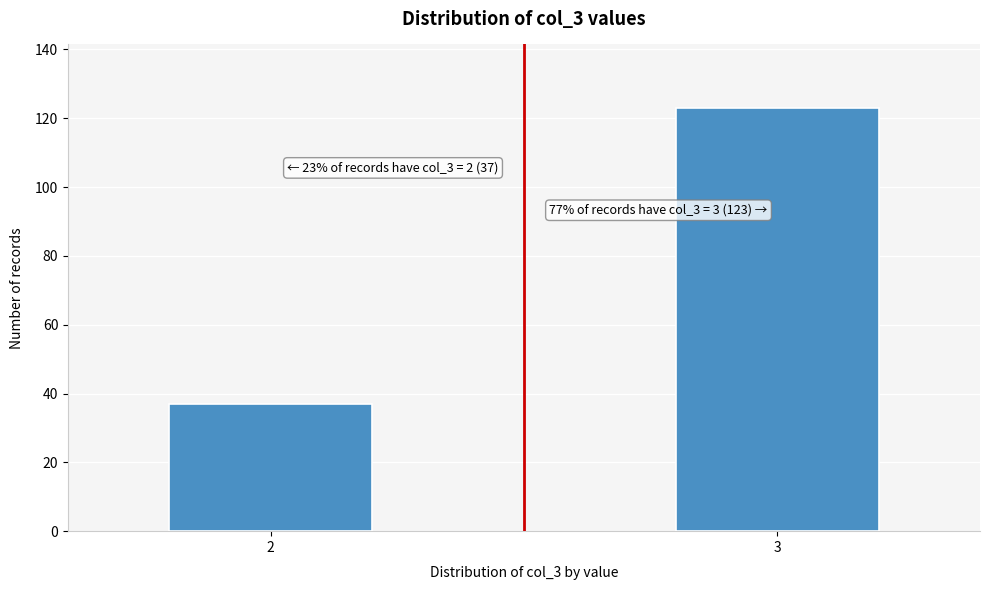

Reading left to right, what are all the values shown in this chart?

2=37	3=123